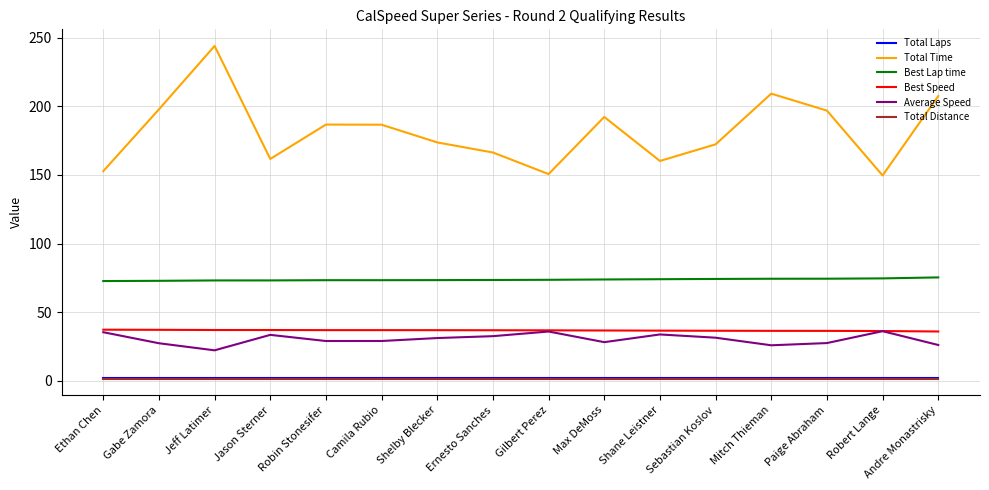

What is the difference between the maximum and minimum values in the Best Lap time series?

2.7